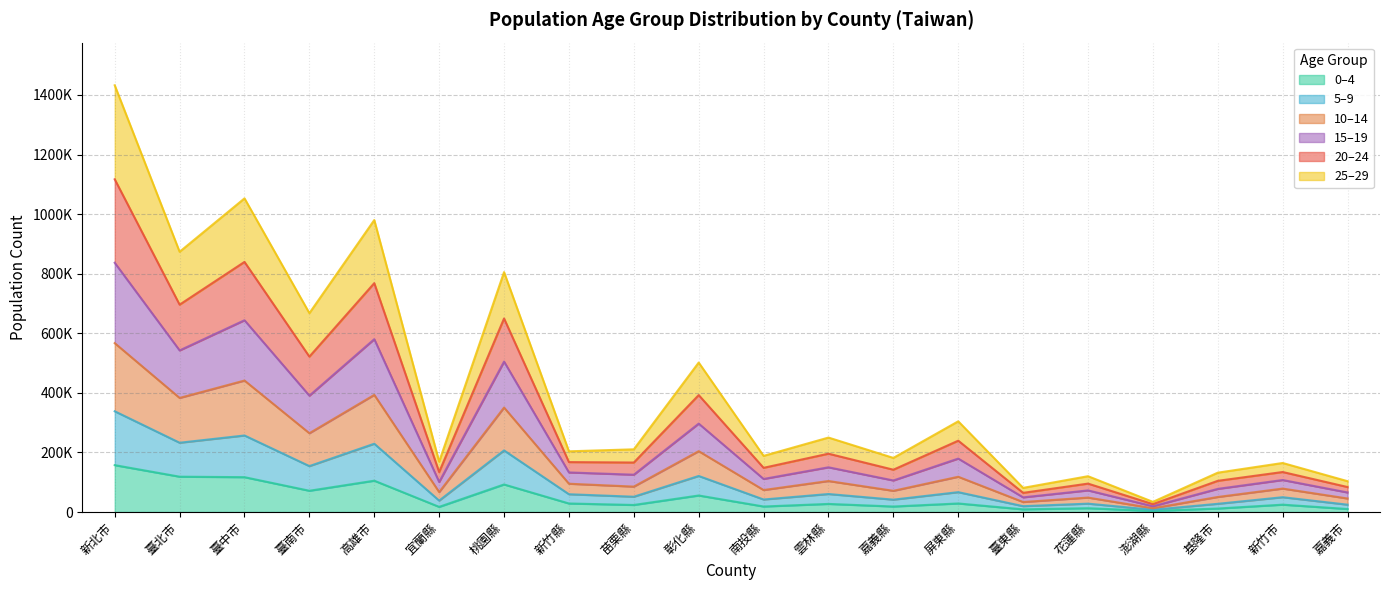

In A5A9_CNT, how many points are lower than both neighbors (excluding endpoints)?

8